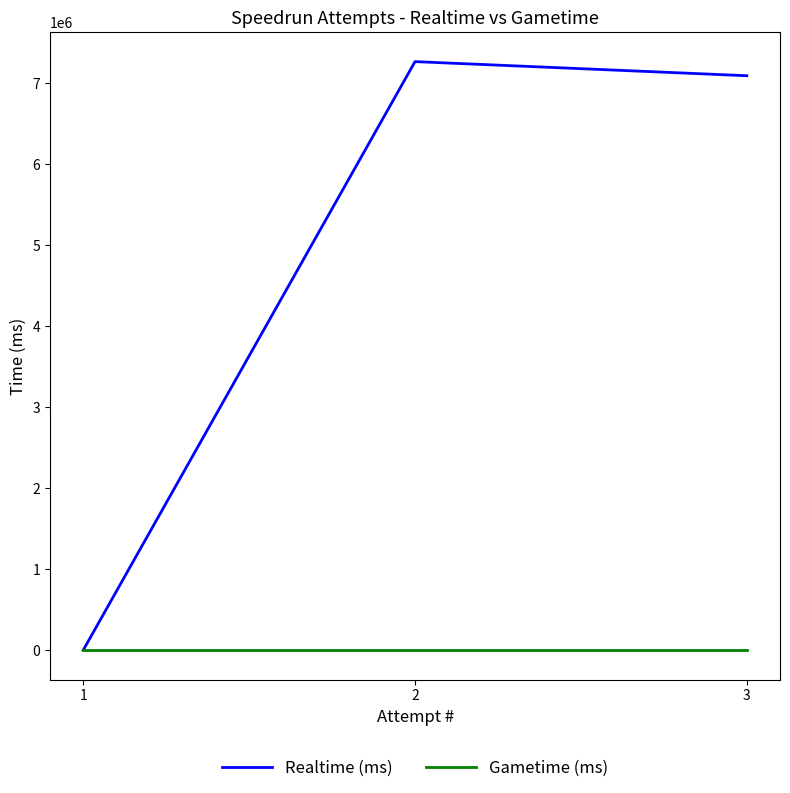

How many data points in Realtime (ms) are less than 7091950?

1